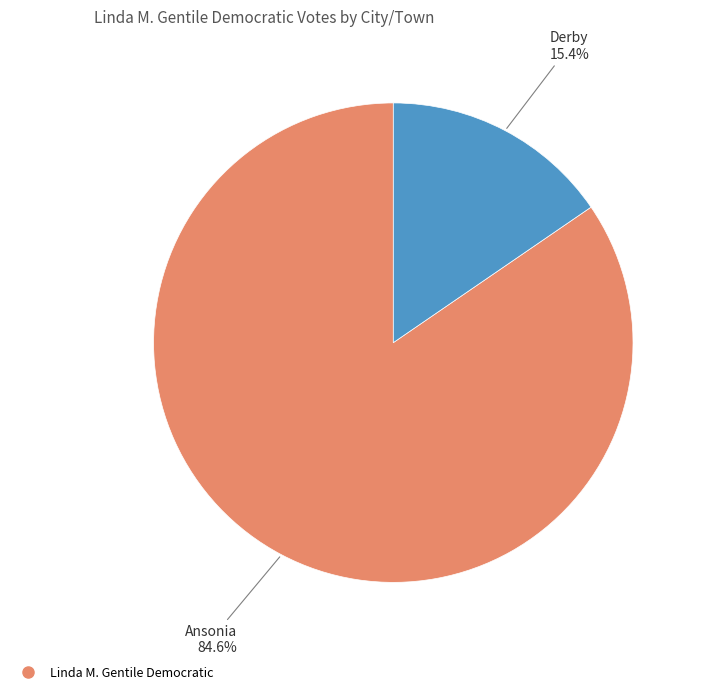

Is there a majority slice in this chart?

Yes